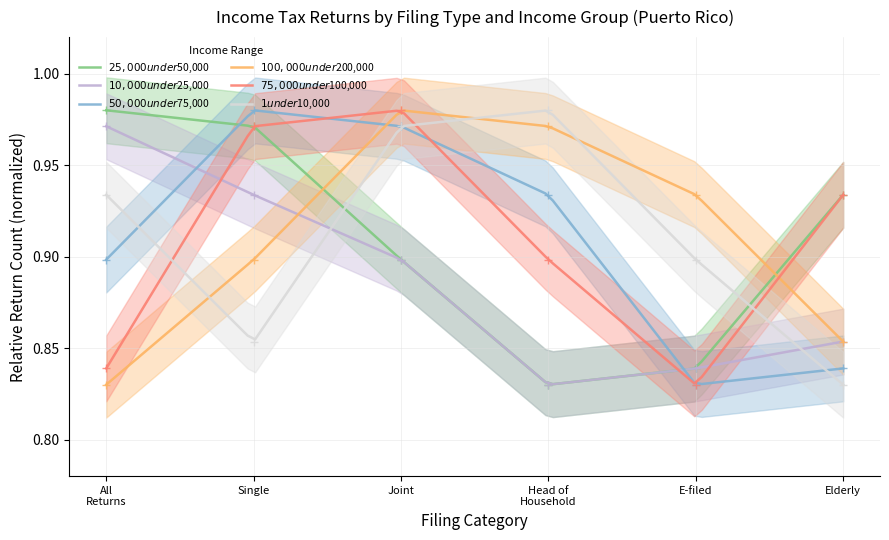

At which category is the sum across all series the highest?

Joint